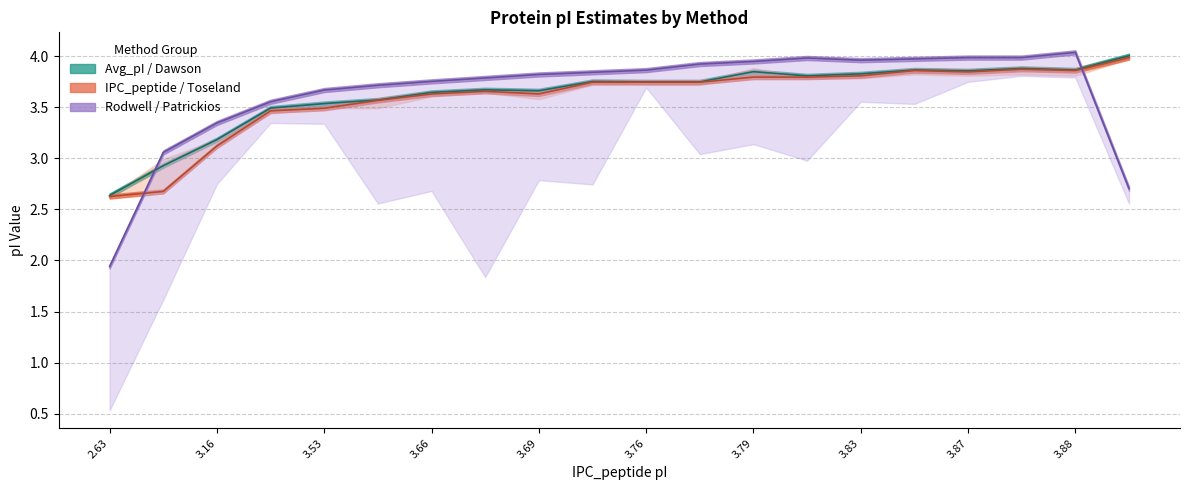

How many interior local peaks does the IPC_peptide series have?

3